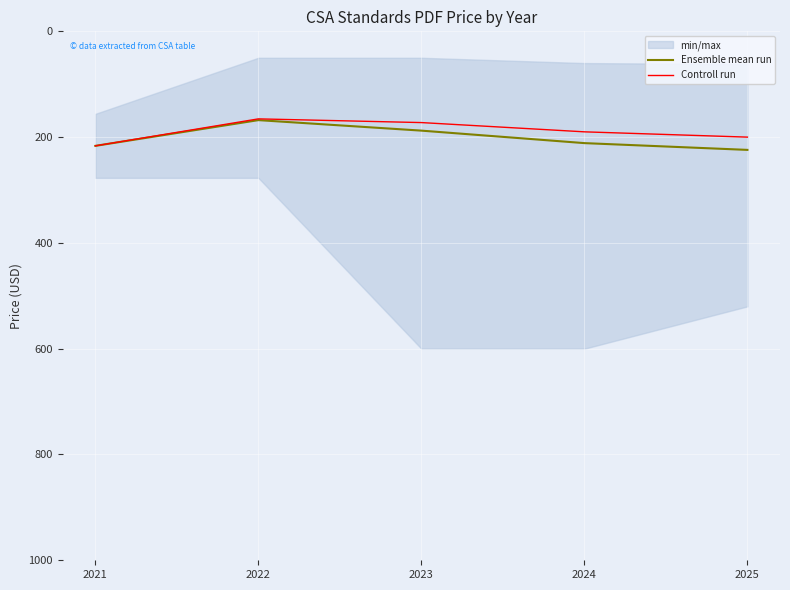

Rank the series by their maximum value, from highest to lowest.

Ensemble mean run, Controll run